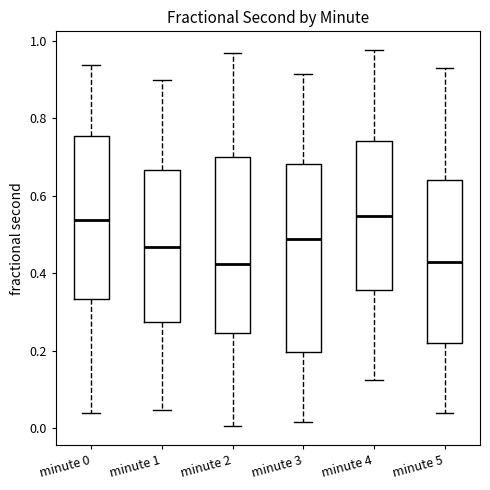

Which box is the tallest, from its lower edge to its upper edge?

minute 3